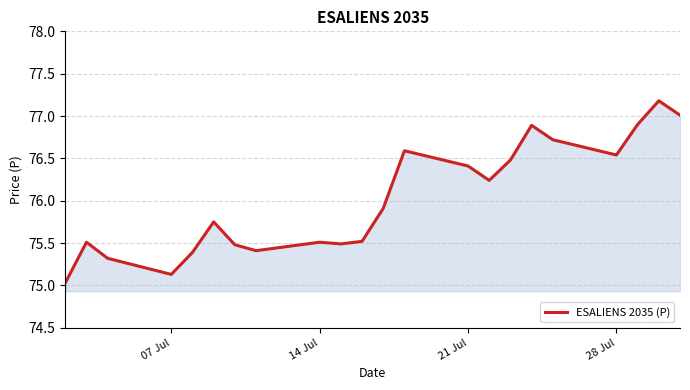

What is the maximum value shown in the chart?

77.2